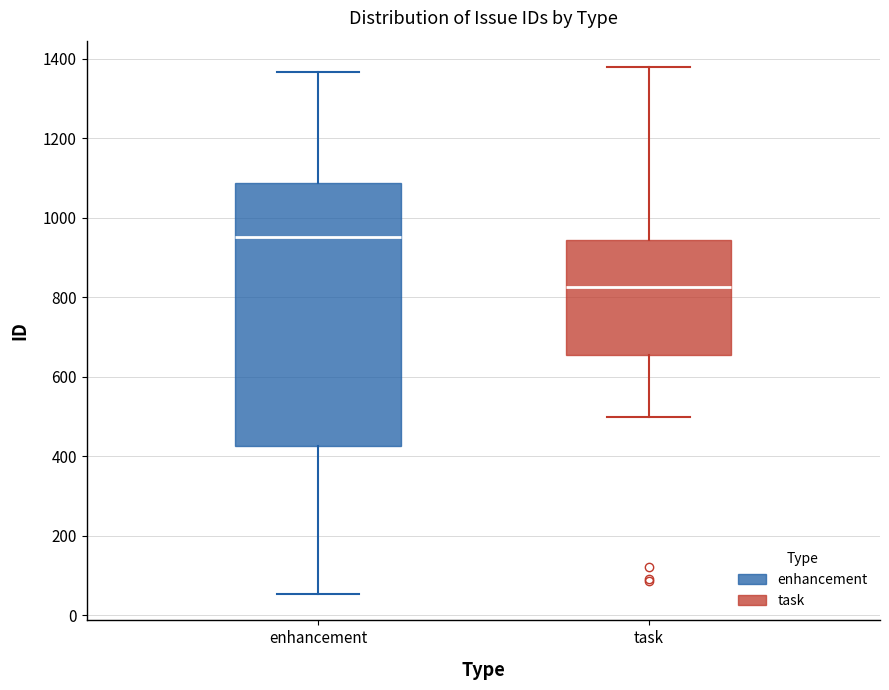

Reading left to right, read every box against the y-axis: the position of its median line, the range the box covers, and the ends of its whiskers. The values are not printed on the chart, so give them approximately, as read against the axis.

enhancement: median 960, box 420 to 1080, whiskers 60 to 1360
task: median 820, box 660 to 940, whiskers 500 to 1380